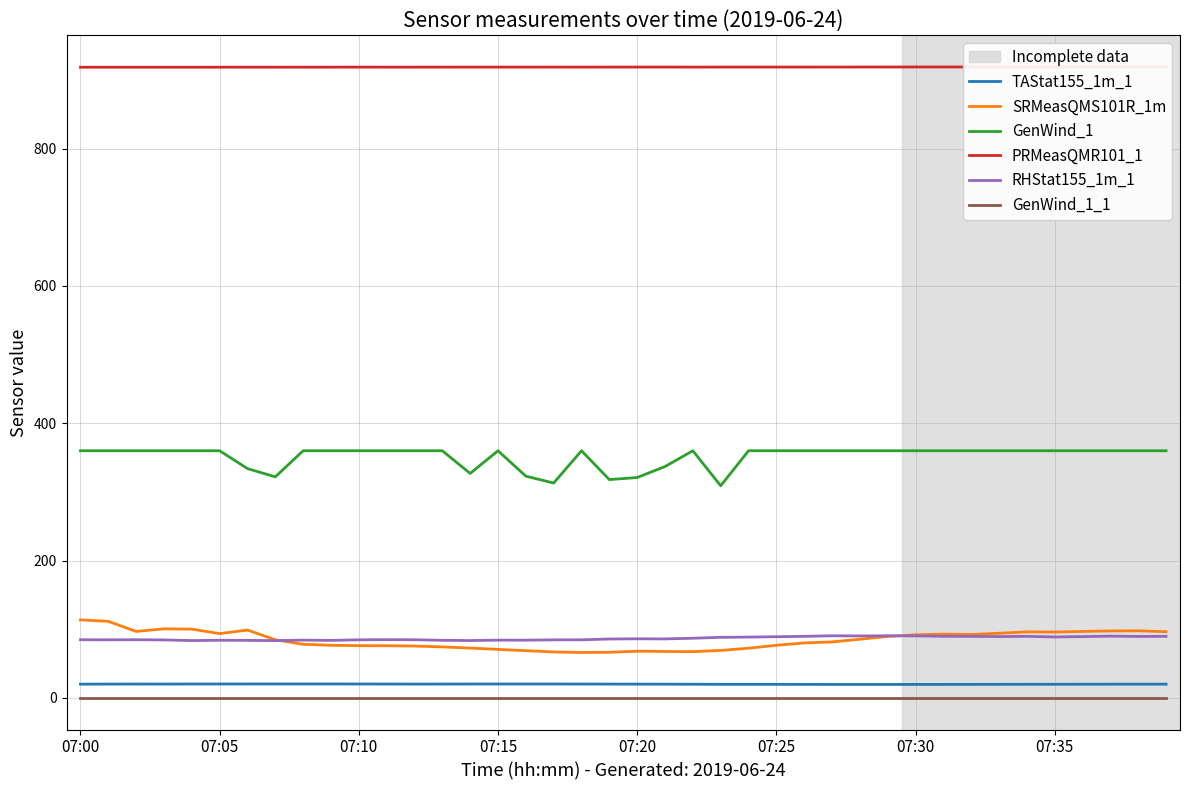

True or false: TAStat155_1m_1 has a value of 20.4 at 16.

True